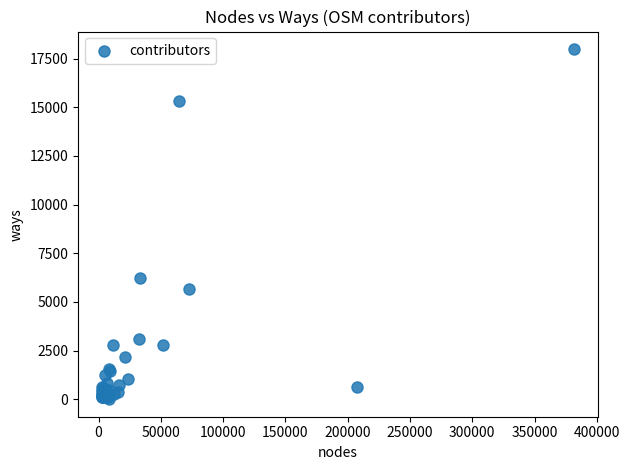

What Y value in the scatter plot is closest to 8997?

6246